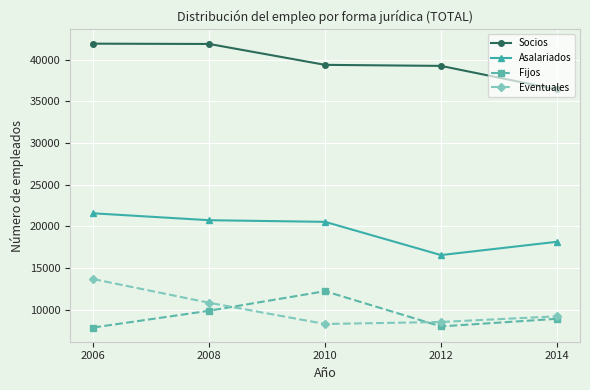

Count the number of categories in the chart.

5